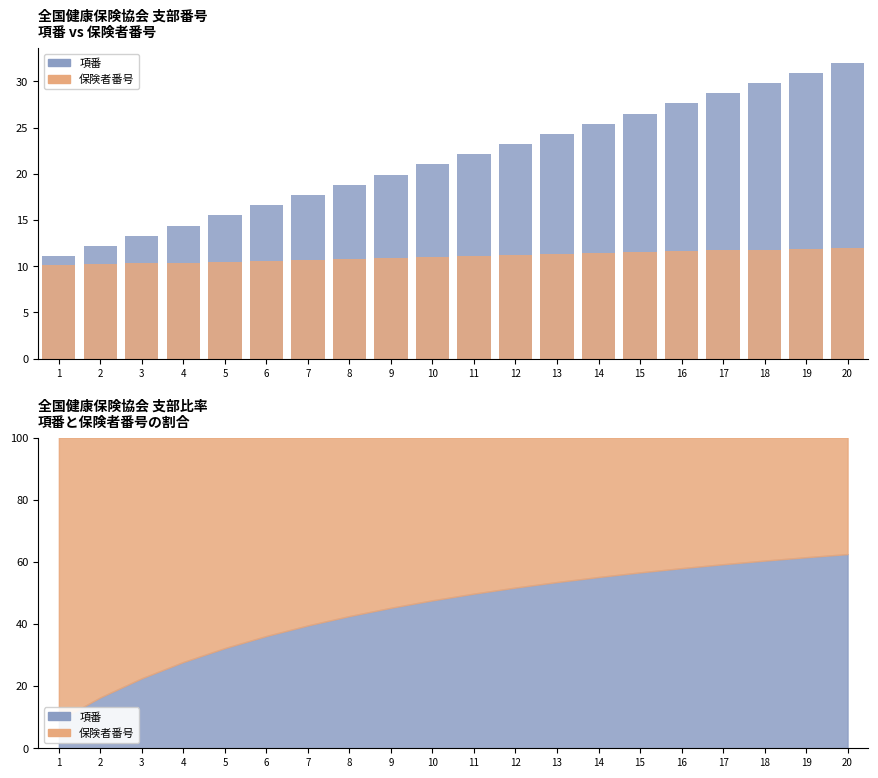

How many bars are there in each group?

2